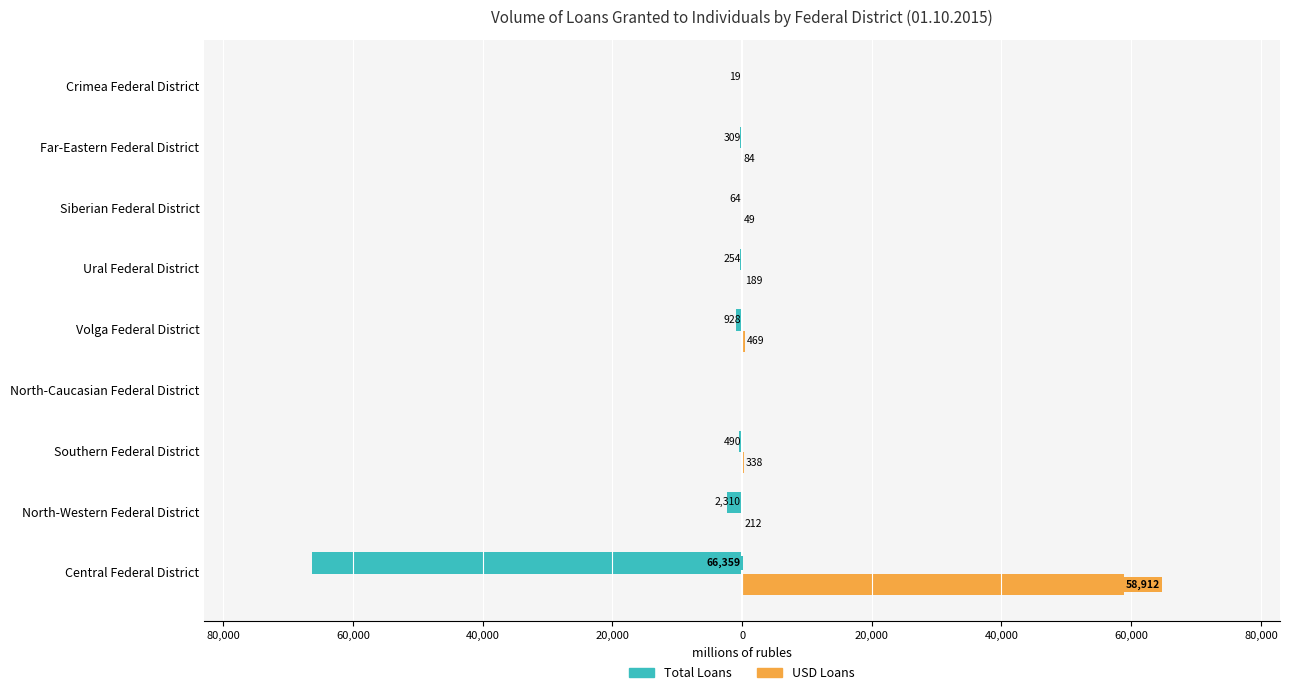

Reading left to right, extract all data points from this chart.

Total Loans: -66359	-2310	-490	0	-928	-254	-64	-309	-19
USD Loans: 58912	212	338	0	469	189	49	84	0